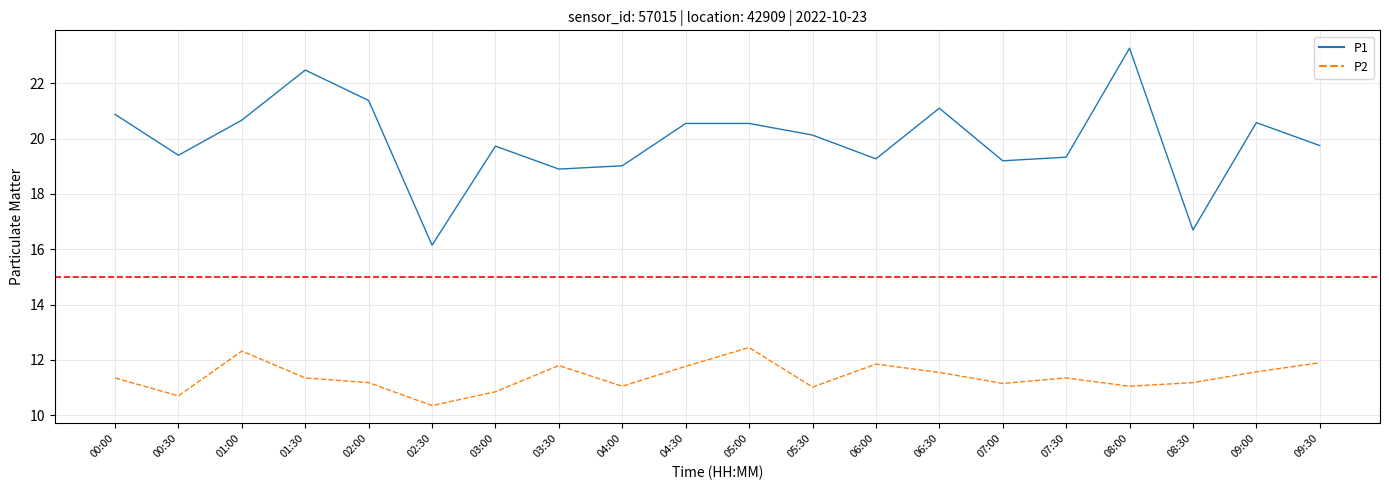

Is it true that P2 equals 15.4 at 07:30?

False